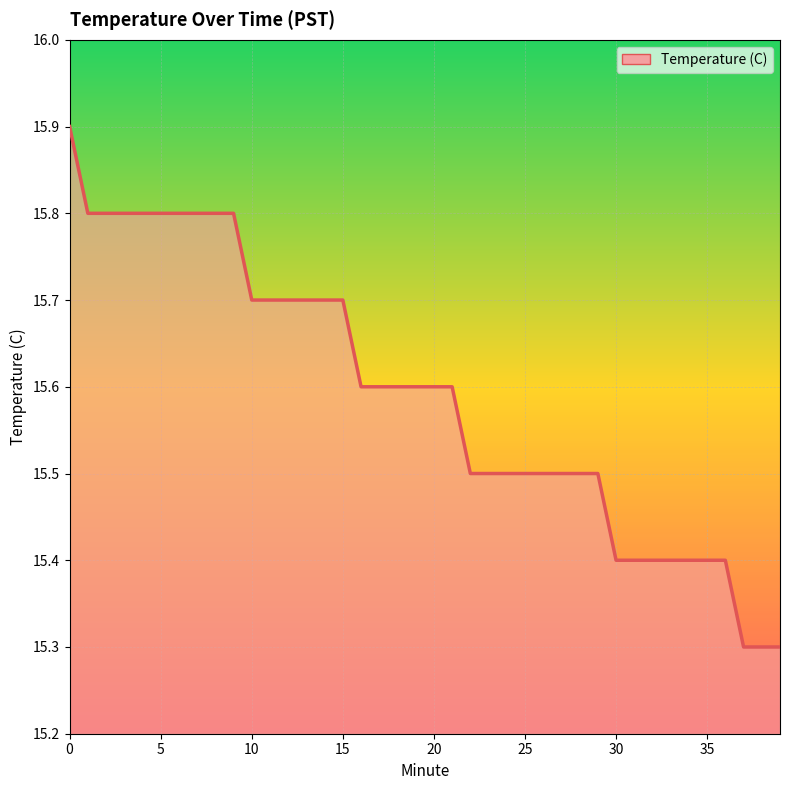

What is the smallest value displayed?

15.3